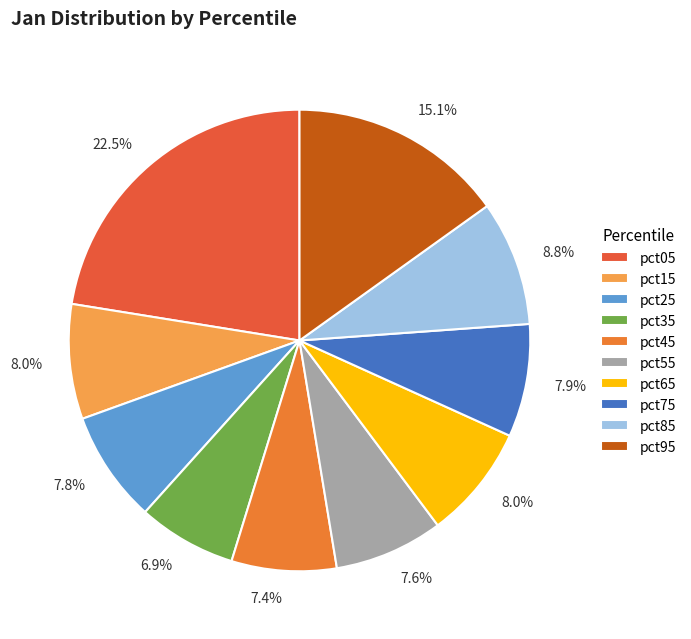

To the nearest percent, what is the average slice percentage?

10%